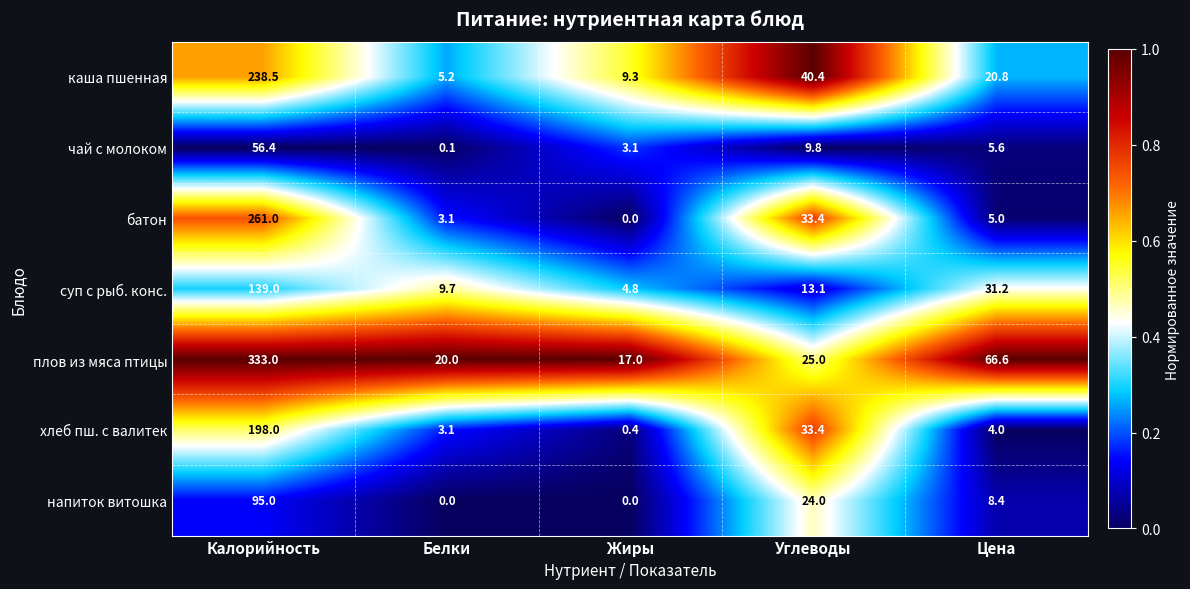

What is the highest value of the суп с рыб. конс. series?

139.0